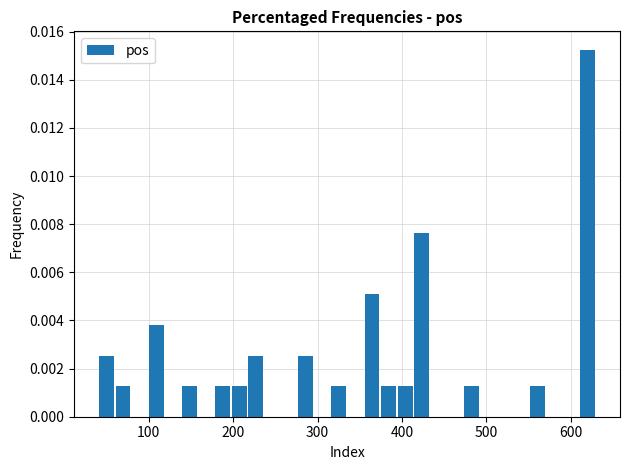

Read against the x-axis, roughly where is the centre of the tallest bar?

620